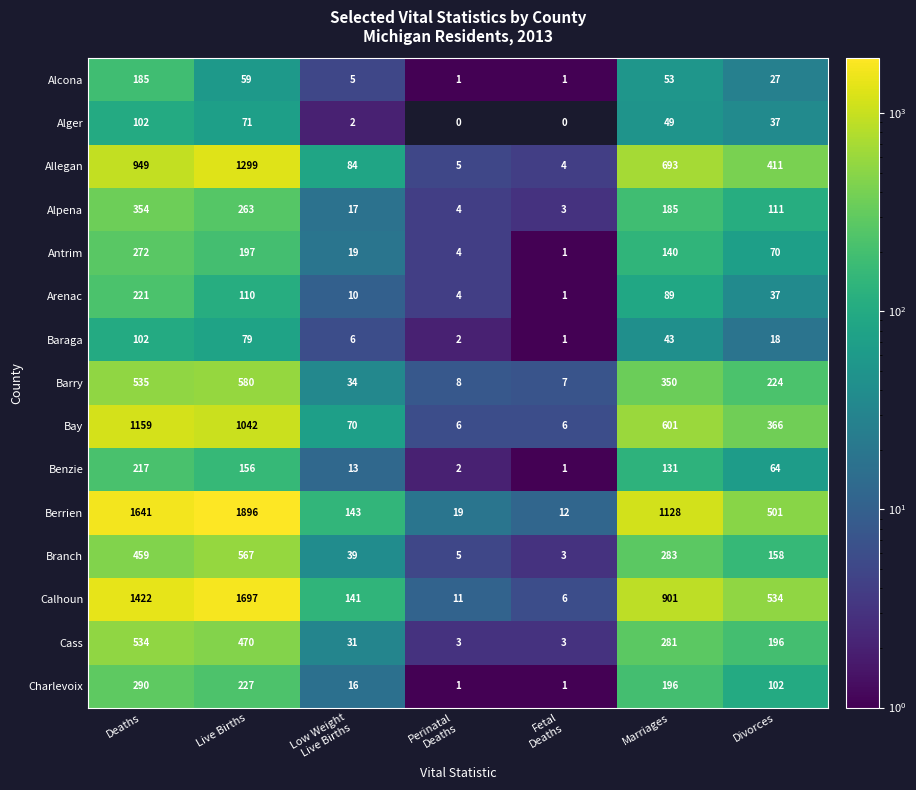

Rank the series at Marriages from lowest to highest value.

Baraga, Alger, Alcona, Arenac, Benzie, Antrim, Alpena, Charlevoix, Cass, Branch, Barry, Bay, Allegan, Calhoun, Berrien